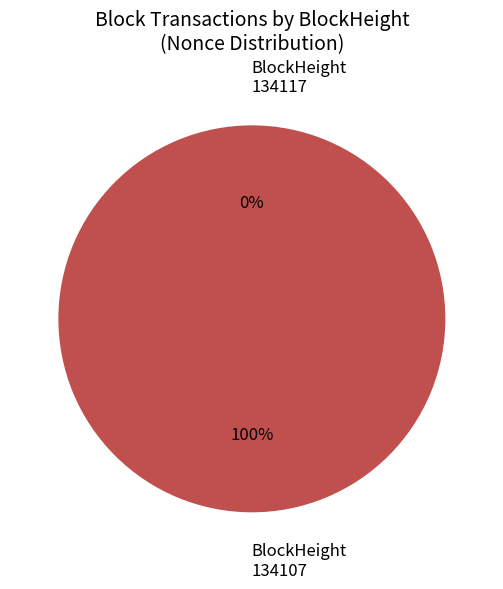

Count the number of slices in the pie.

2